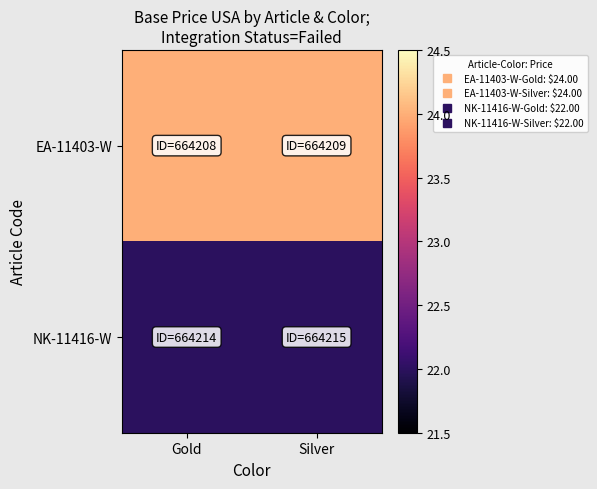

At which category is the sum across all series the highest?

Gold